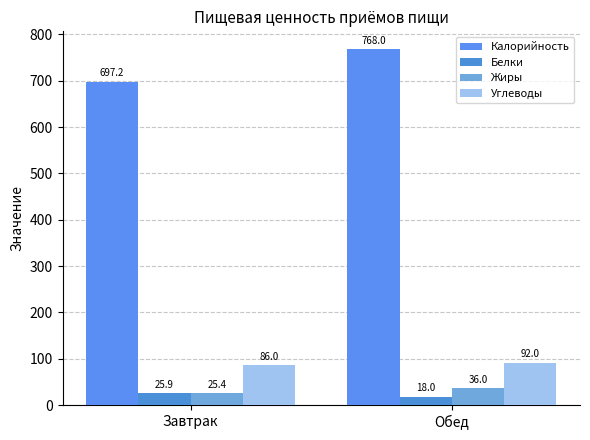

What is the difference between the Жиры values at Завтрак and Обед?

10.6